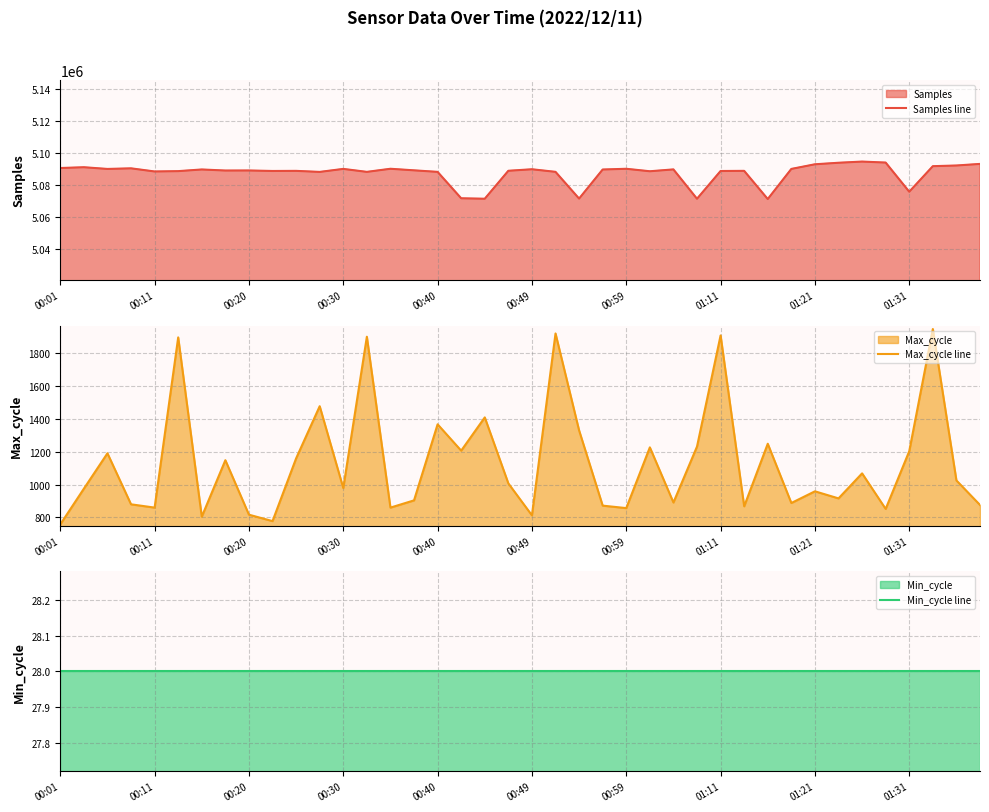

True or false: Samples line and Max_cycle line cross at least once.

False